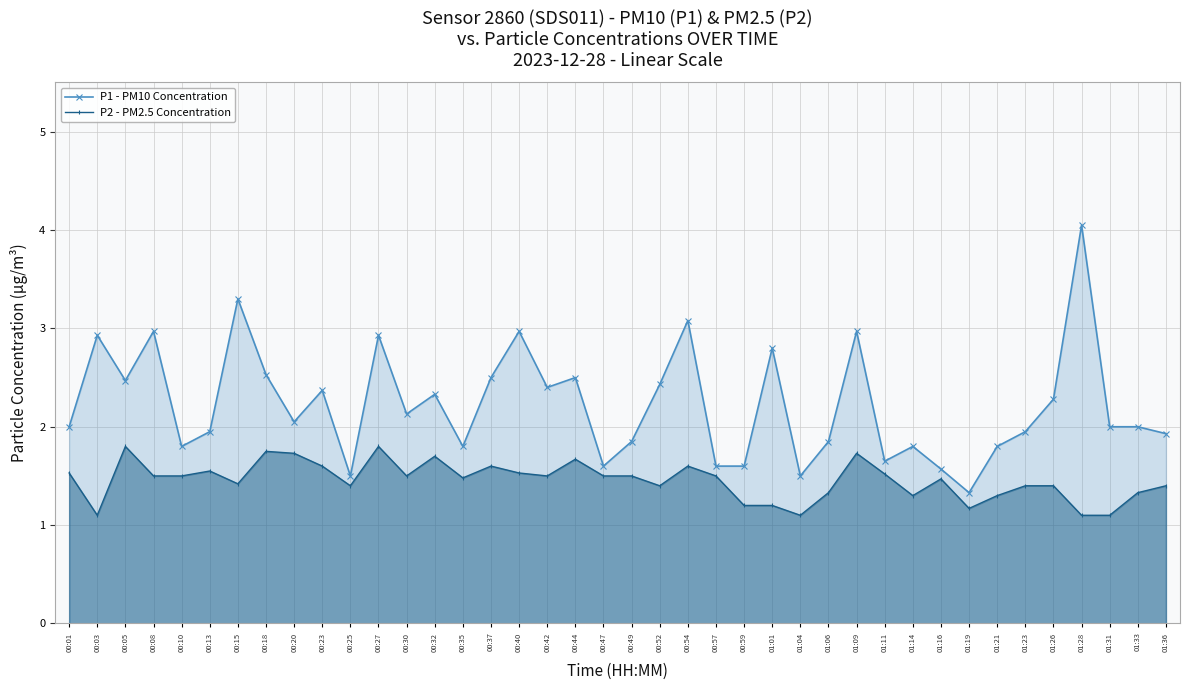

Reading right to left, transcribe all the data shown in this chart.

P1 - PM10 Concentration: 1.9	2.0	2.0	4.0	2.3	1.9	1.8	1.3	1.6	1.8	1.6	3.0	1.9	1.5	2.8	1.6	1.6	3.1	2.4	1.9	1.6	2.5	2.4	3.0	2.5	1.8	2.3	2.1	2.9	1.5	2.4	2.0	2.5	3.3	1.9	1.8	3.0	2.5	2.9	2.0
P2 - PM2.5 Concentration: 1.4	1.3	1.1	1.1	1.4	1.4	1.3	1.2	1.5	1.3	1.5	1.7	1.3	1.1	1.2	1.2	1.5	1.6	1.4	1.5	1.5	1.7	1.5	1.5	1.6	1.5	1.7	1.5	1.8	1.4	1.6	1.7	1.8	1.4	1.6	1.5	1.5	1.8	1.1	1.5